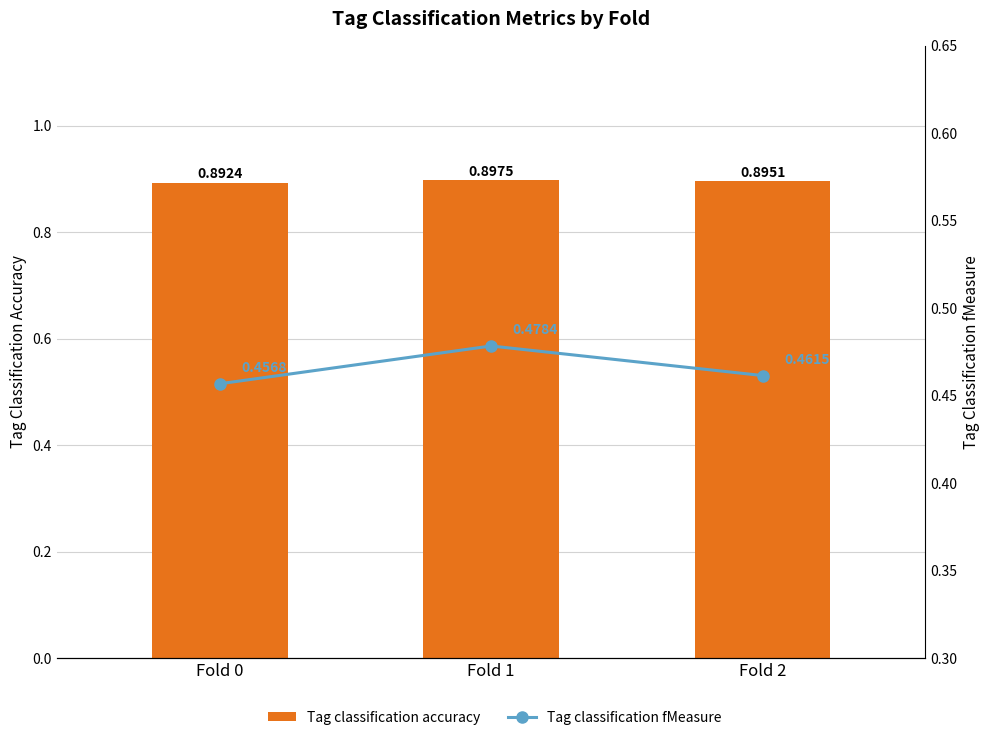

At which label does Tag classification accuracy reach its peak?

Fold 1